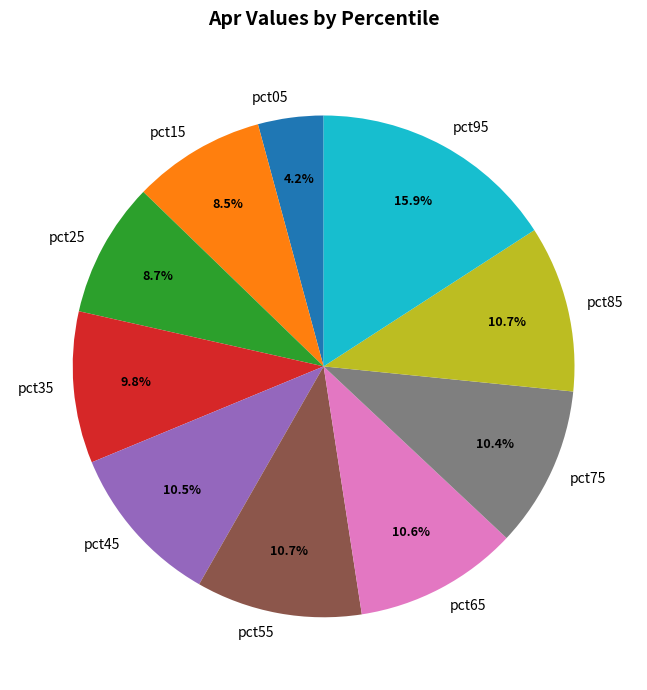

Is it true that pct85 is 1% of the pie?

False